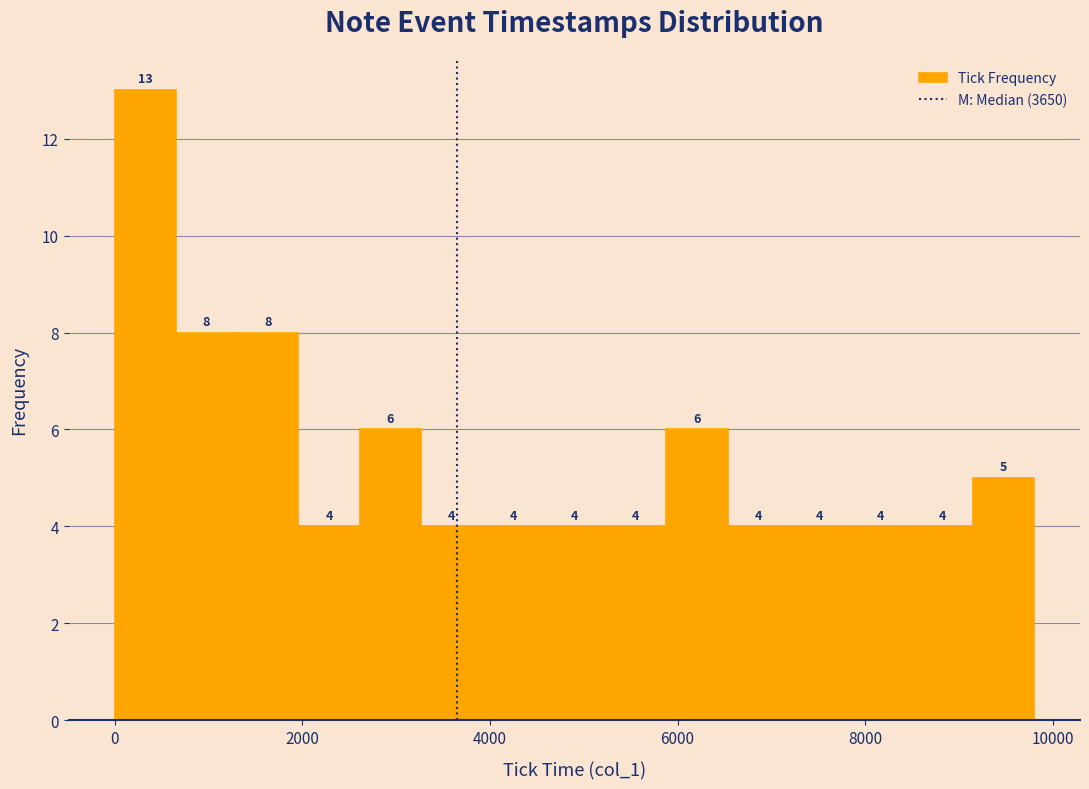

Read against the x-axis, roughly where is the centre of the tallest bar?

400